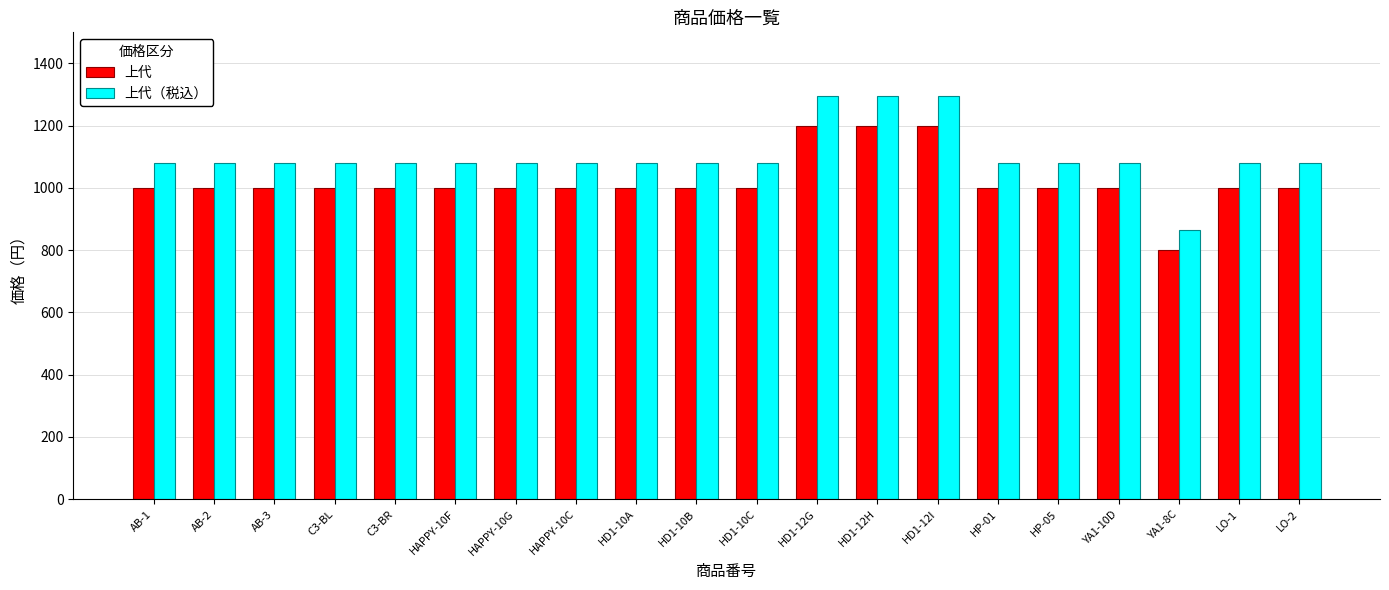

What is the difference between the maximum and second lowest values in the 上代 series?

200